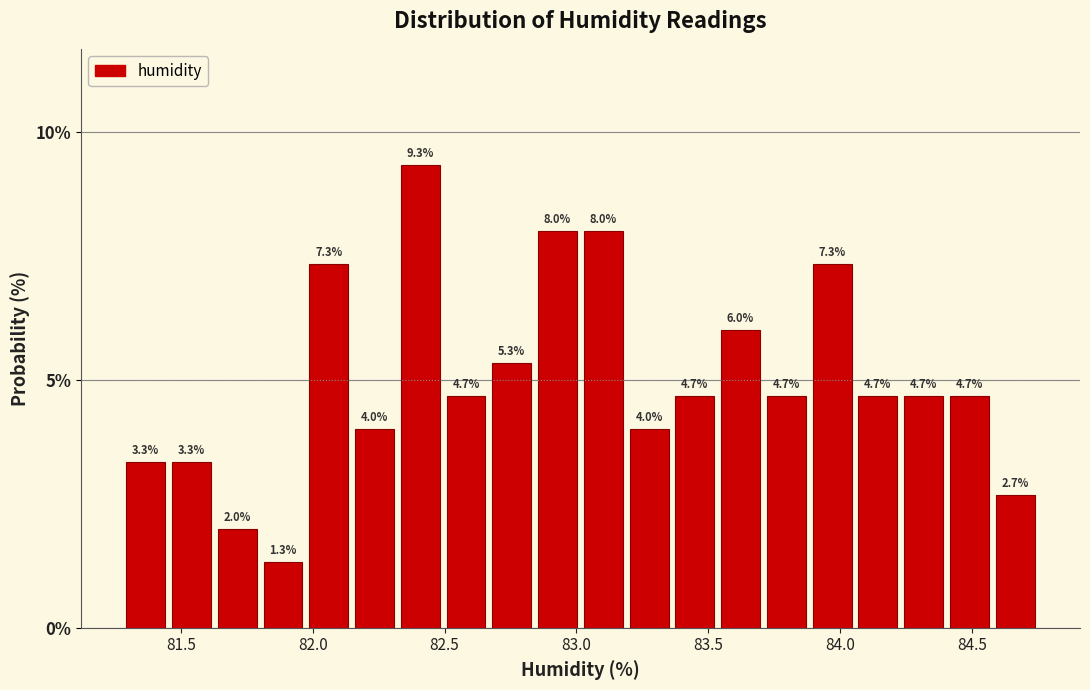

Read against the x-axis, roughly where is the centre of the tallest bar?

82.40